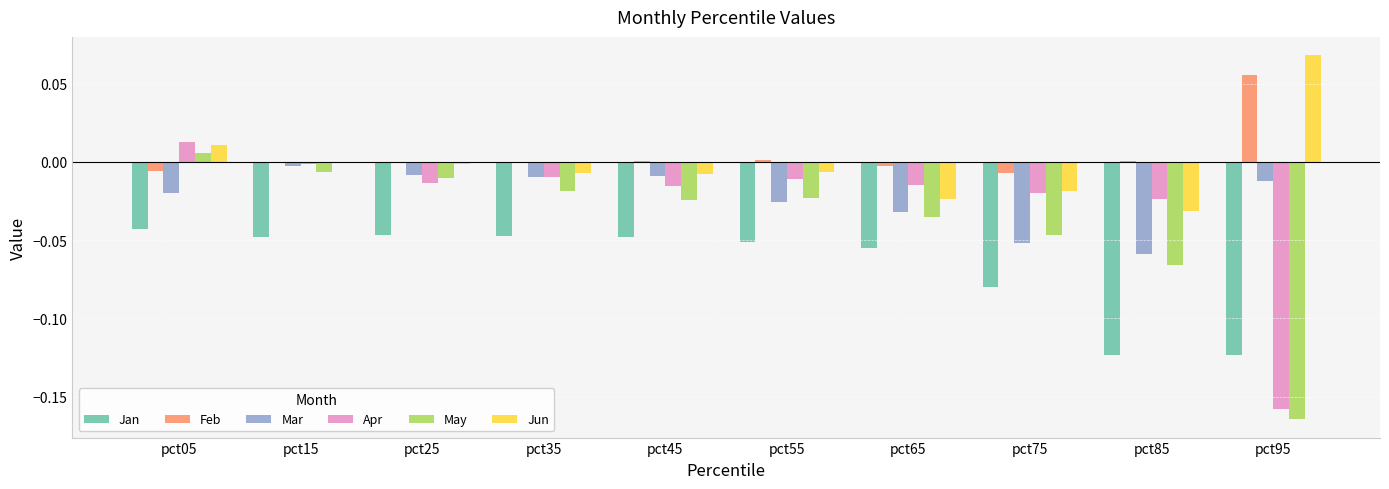

What is the sum of all Jan values?

-0.7